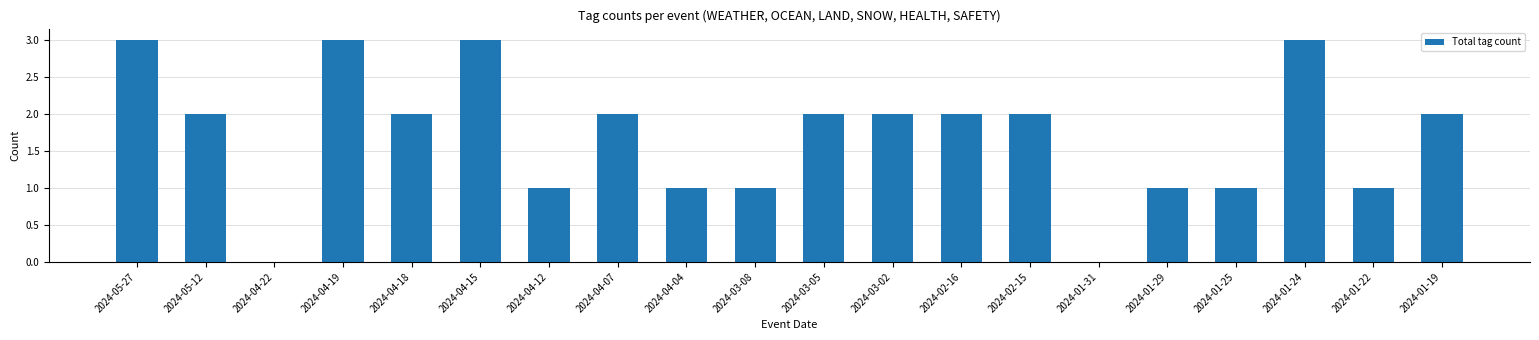

What is the sum of all values?

34